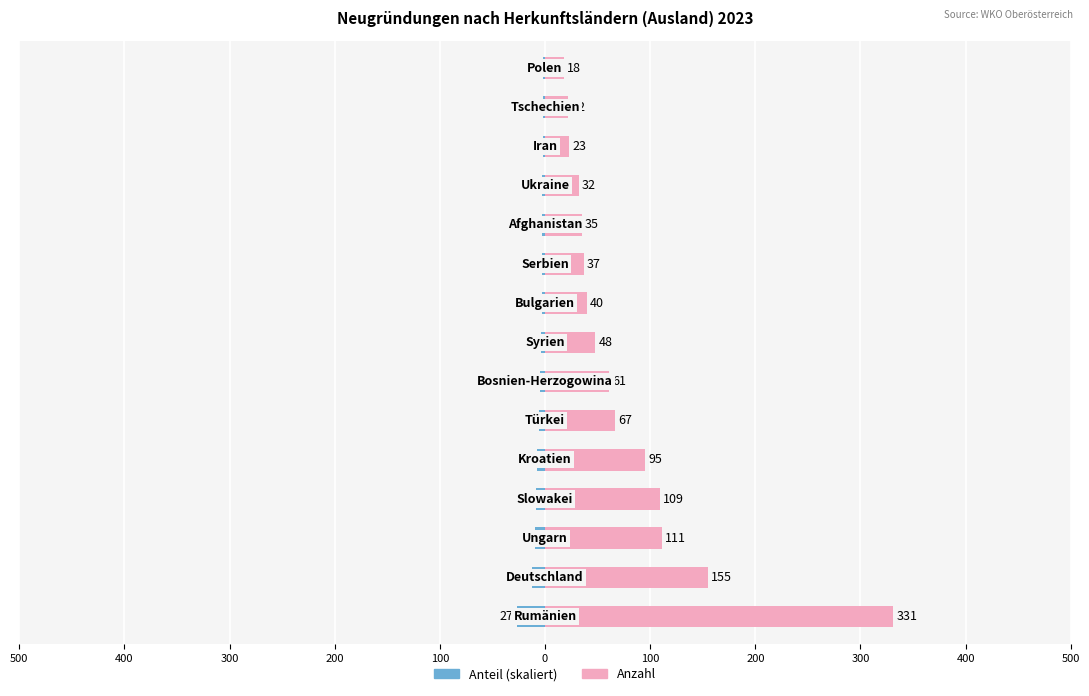

List the series in order of their overall mean, highest first.

Anzahl, Anteil (%)